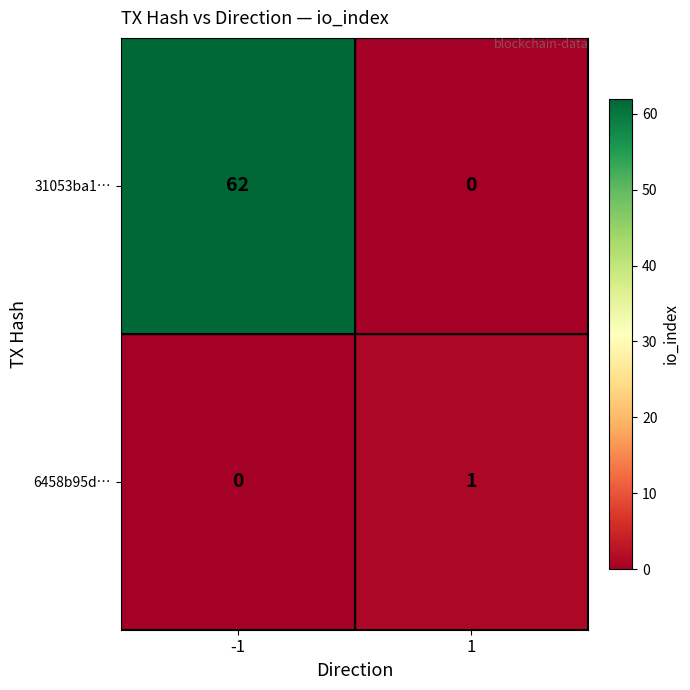

What is the maximum value shown in the chart?

62